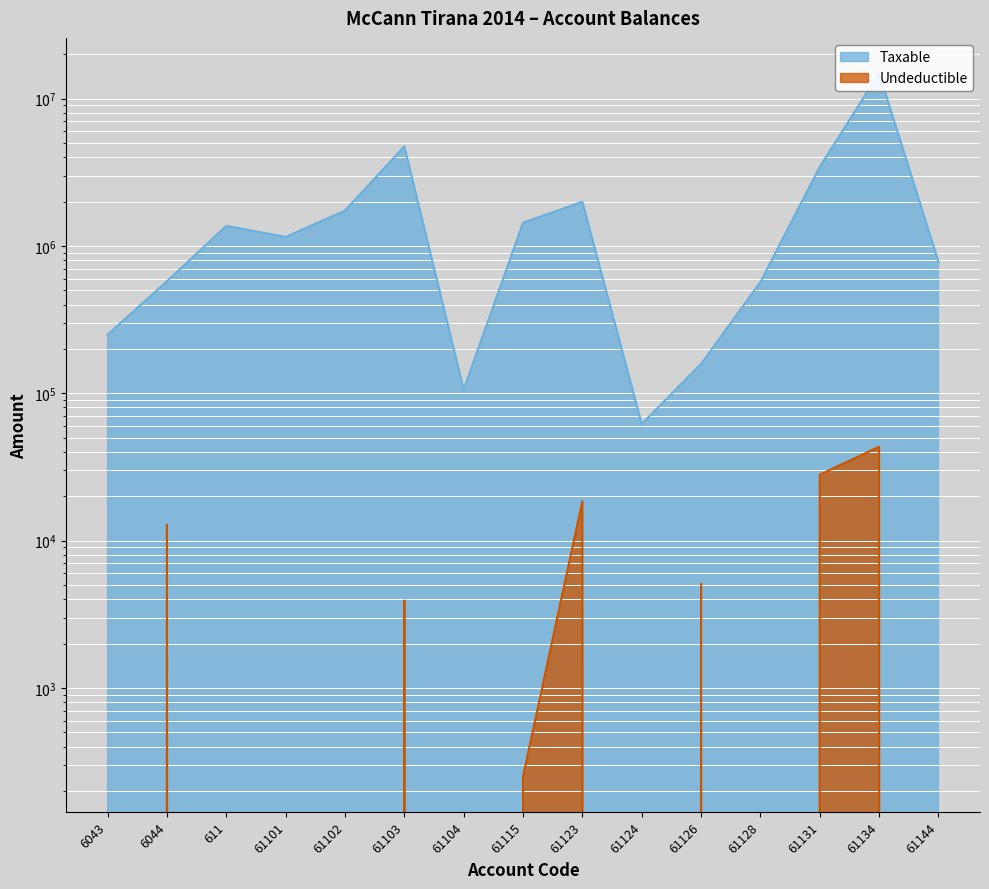

Which series has the largest total across all categories?

Taxable